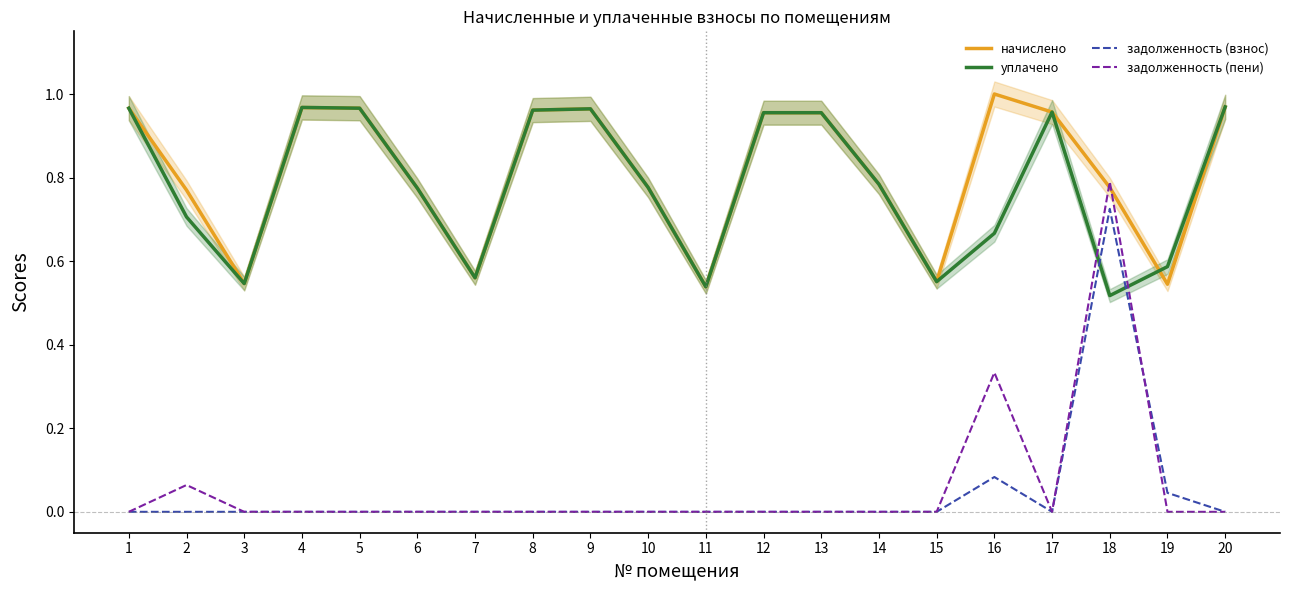

Reading left to right, transcribe all the data shown in this chart.

начислено: 1.0	0.8	0.5	1.0	1.0	0.8	0.6	1.0	1.0	0.8	0.5	1.0	1.0	0.8	0.6	1.0	1.0	0.8	0.5	1.0
уплачено: 1.0	0.7	0.5	1.0	1.0	0.8	0.6	1.0	1.0	0.8	0.5	1.0	1.0	0.8	0.6	0.7	1.0	0.5	0.6	1.0
задолженность (взнос): 0.0	0.0	0.0	0.0	0.0	0.0	0.0	0.0	0.0	0.0	0.0	0.0	0.0	0.0	0.0	0.1	0.0	0.7	0.0	0.0
задолженность (пени): 0.0	0.1	0.0	0.0	0.0	0.0	0.0	0.0	0.0	0.0	0.0	0.0	0.0	0.0	0.0	0.3	0.0	0.8	0.0	0.0